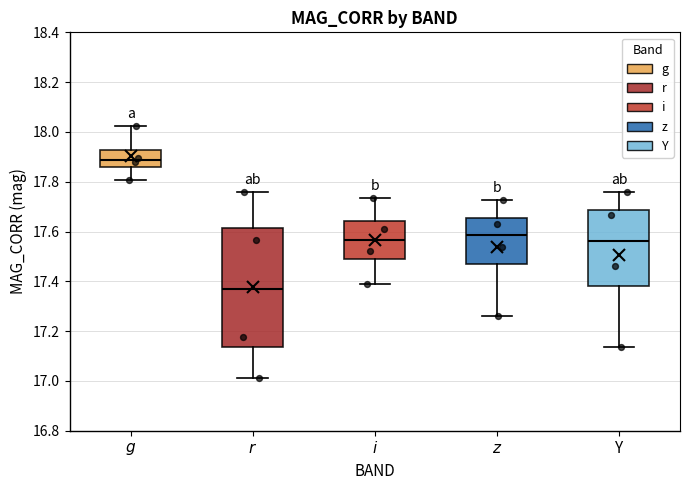

Where is the lower edge of the box for $r$ on the y-axis? The values are not printed on the chart, so give them approximately, as read against the axis.

17.14